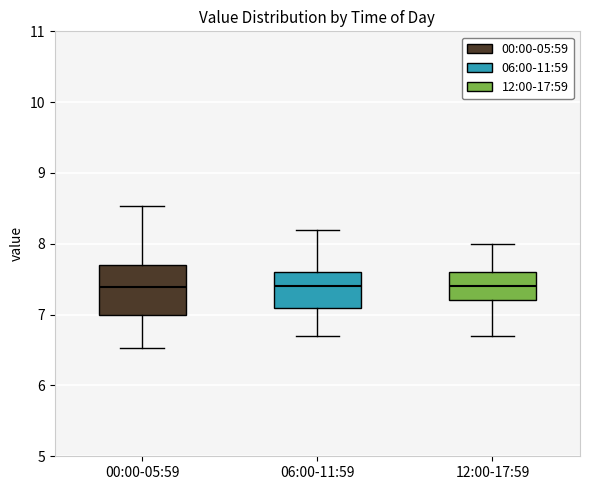

Reading left to right, read every box against the y-axis: the position of its median line, the range the box covers, and the ends of its whiskers. The values are not printed on the chart, so give them approximately, as read against the axis.

00:00-05:59: median 7.4, box 7.0 to 7.7, whiskers 6.5 to 8.5
06:00-11:59: median 7.4, box 7.1 to 7.6, whiskers 6.7 to 8.2
12:00-17:59: median 7.4, box 7.2 to 7.6, whiskers 6.7 to 8.0